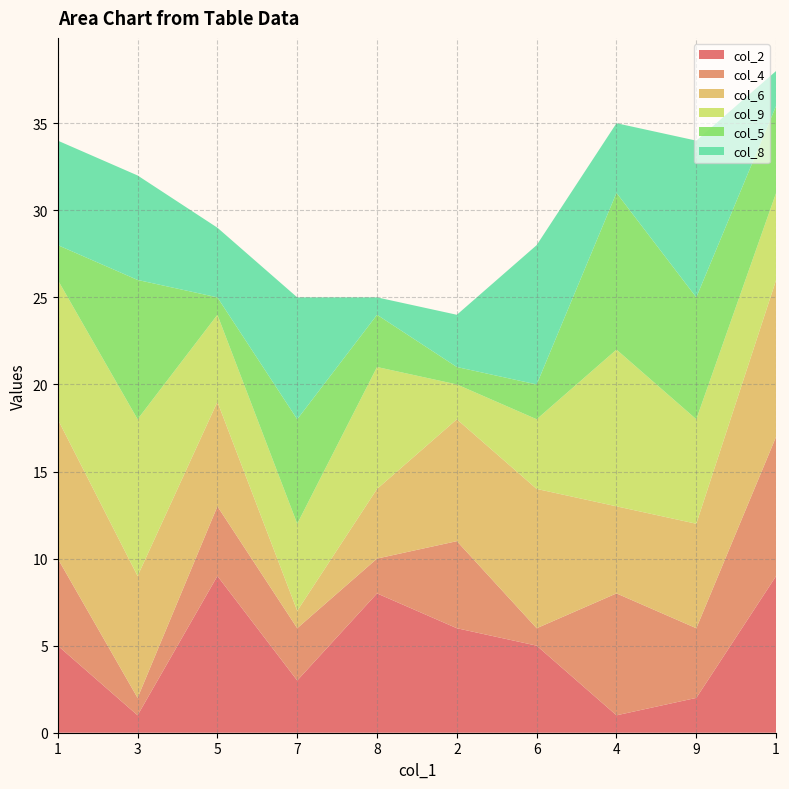

Reading left to right, list all the values displayed in this chart.

col_2: 5	1	9	3	8	6	5	1	2	9
col_4: 5	1	4	3	2	5	1	7	4	8
col_6: 8	7	6	1	4	7	8	5	6	9
col_9: 8	9	5	5	7	2	4	9	6	5
col_5: 2	8	1	6	3	1	2	9	7	5
col_8: 6	6	4	7	1	3	8	4	9	2